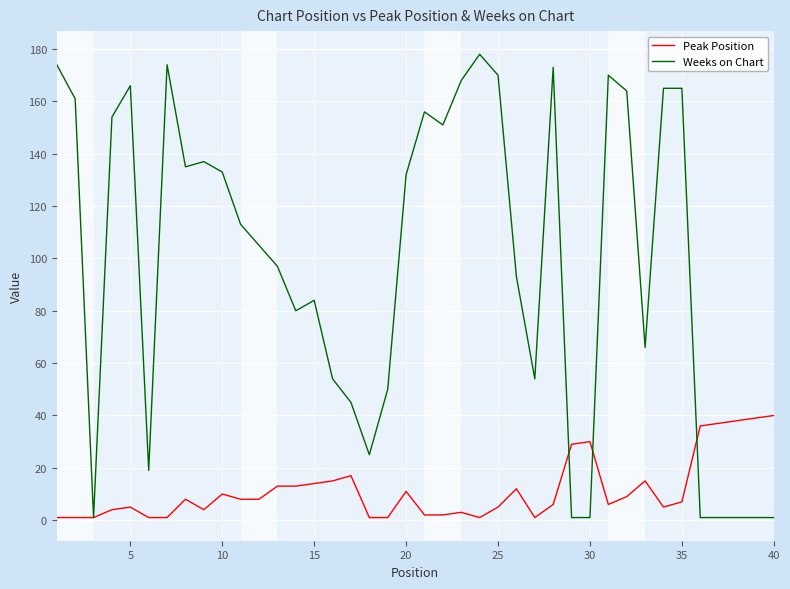

Which series has the widest spread of values?

Weeks on Chart